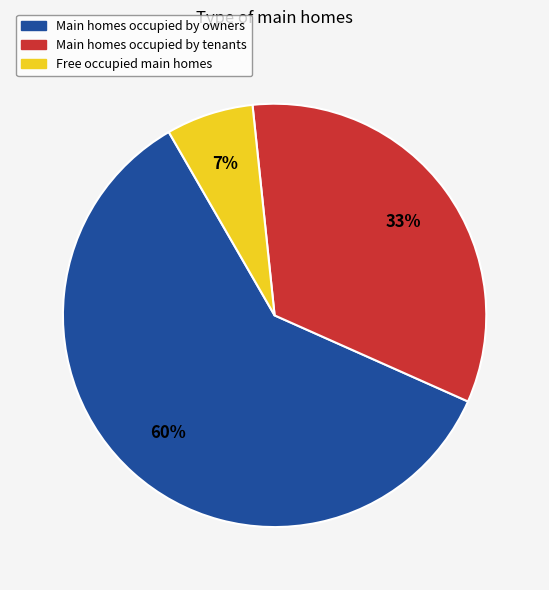

True or false: Main homes occupied by owners accounts for 47% of the total.

False